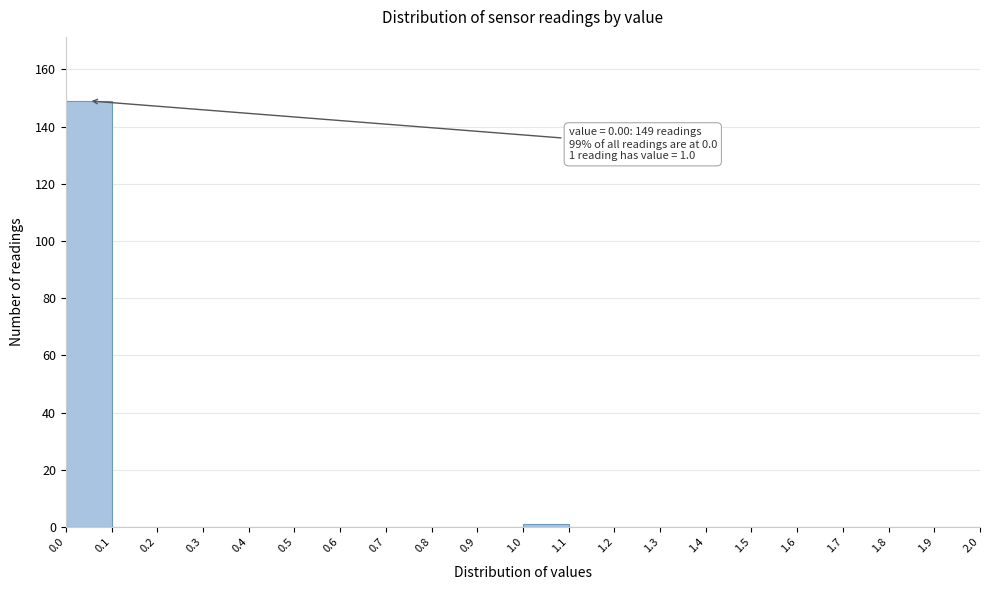

Over which range of the x-axis is the bar tallest?

0.0 to 0.1